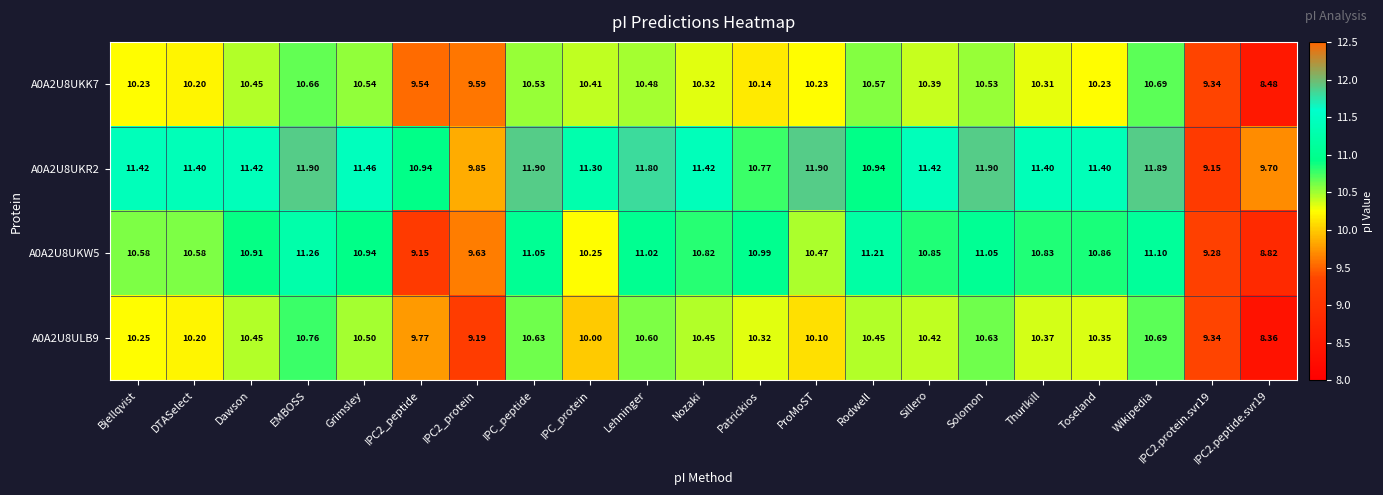

At which label does A0A2U8UKW5 reach its peak?

EMBOSS